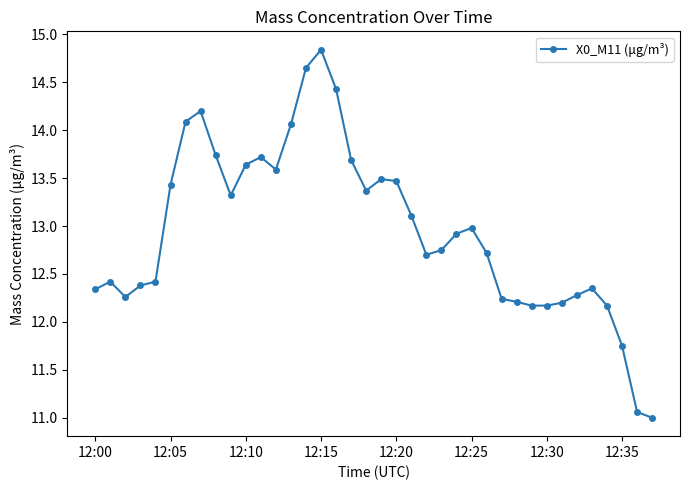

What is the average value?

13.0